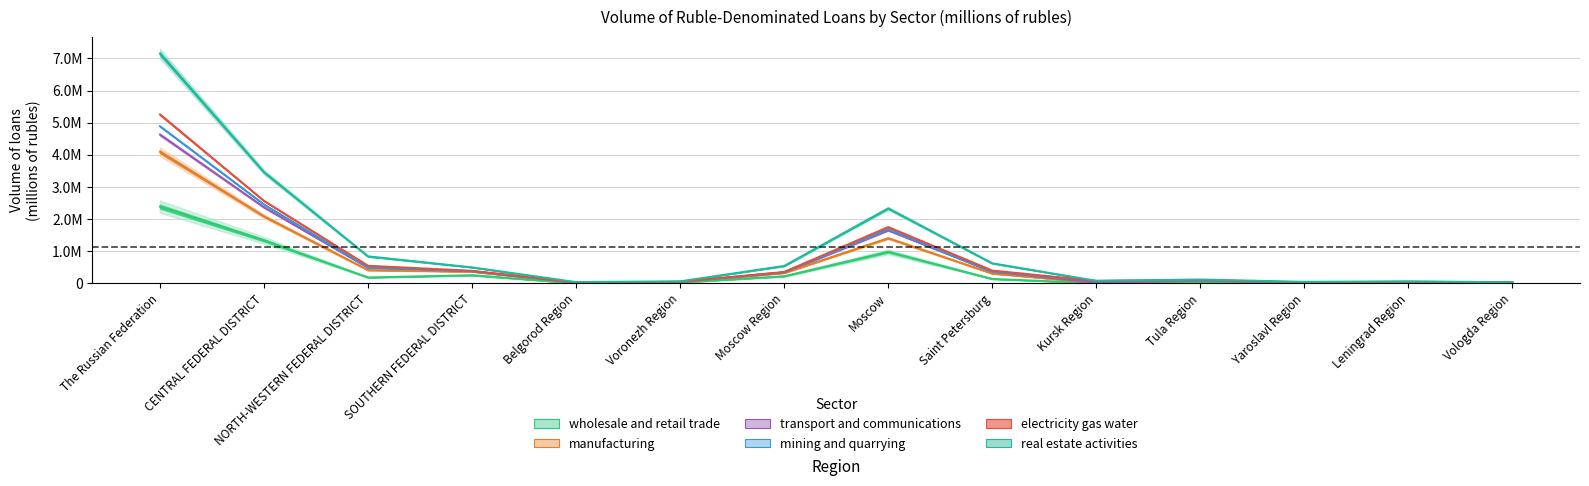

What is the label of the 10th point from the right?

Belgorod Region